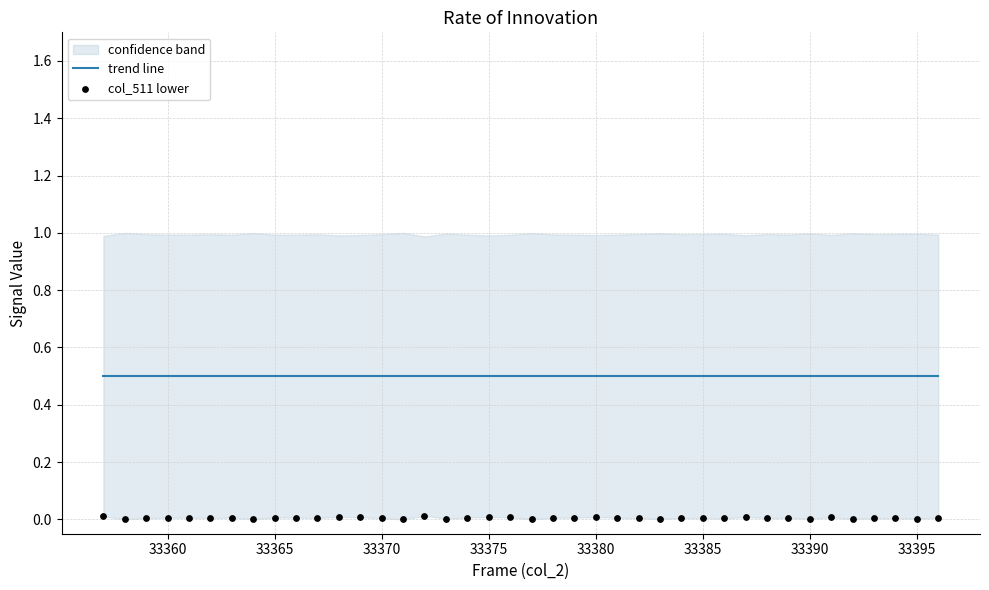

Which series has the largest total across all categories?

trend line